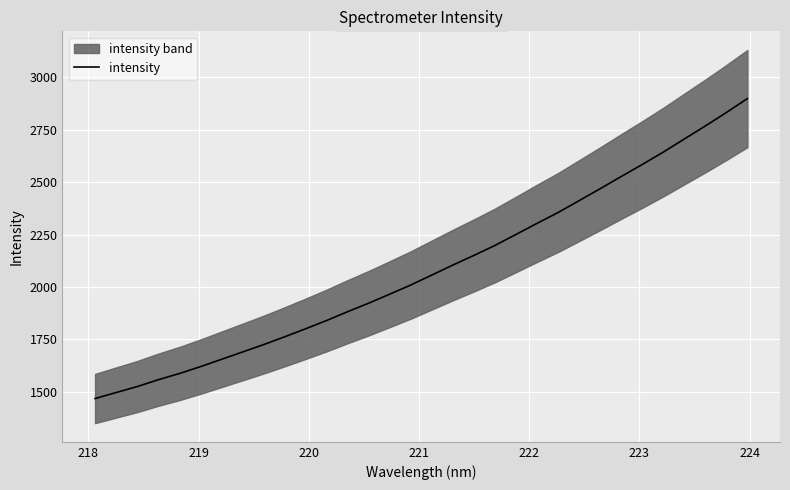

What is the minimum value for intensity?

1468.0